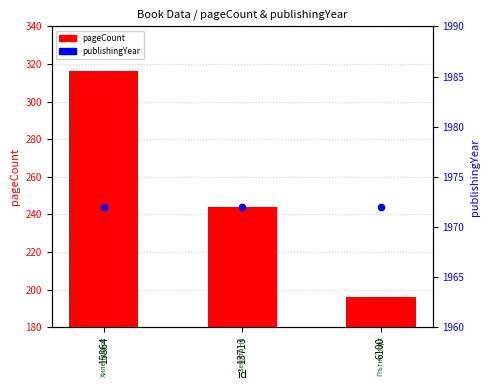

At which category is the sum across all series the highest?

15864